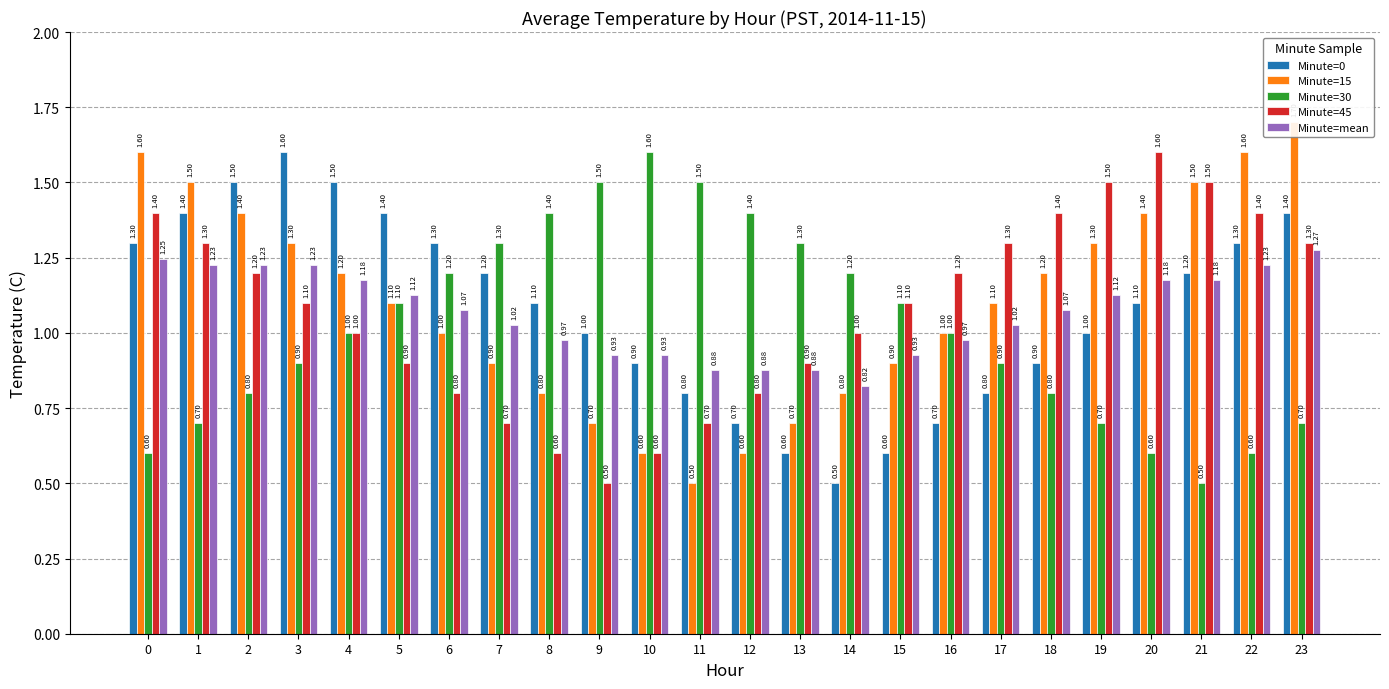

At how many categories does at least one series exceed 1?

24